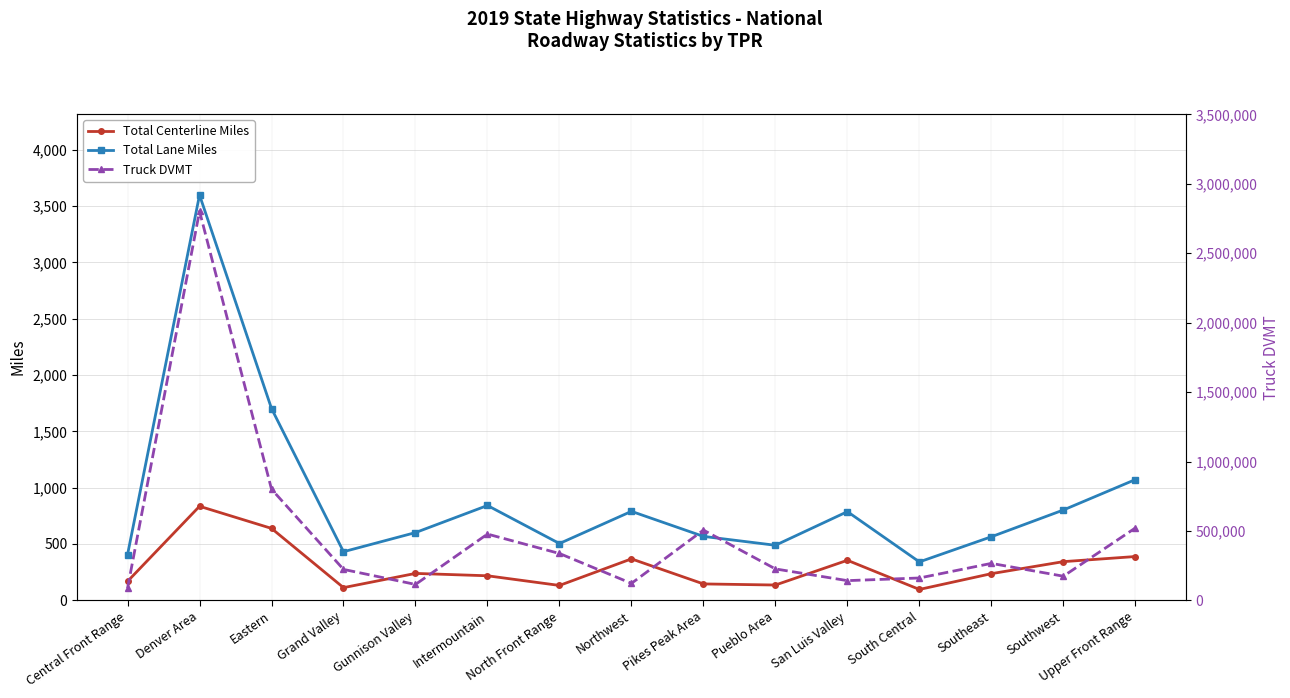

What are all the series names shown in the legend?

Total Centerline Miles, Total Lane Miles, Truck DVMT